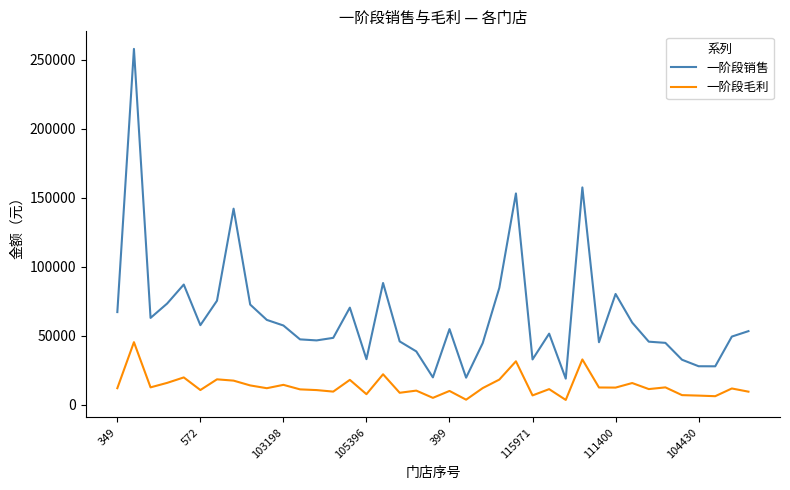

List the series in order of their peak value, lowest first.

一阶段毛利, 一阶段销售